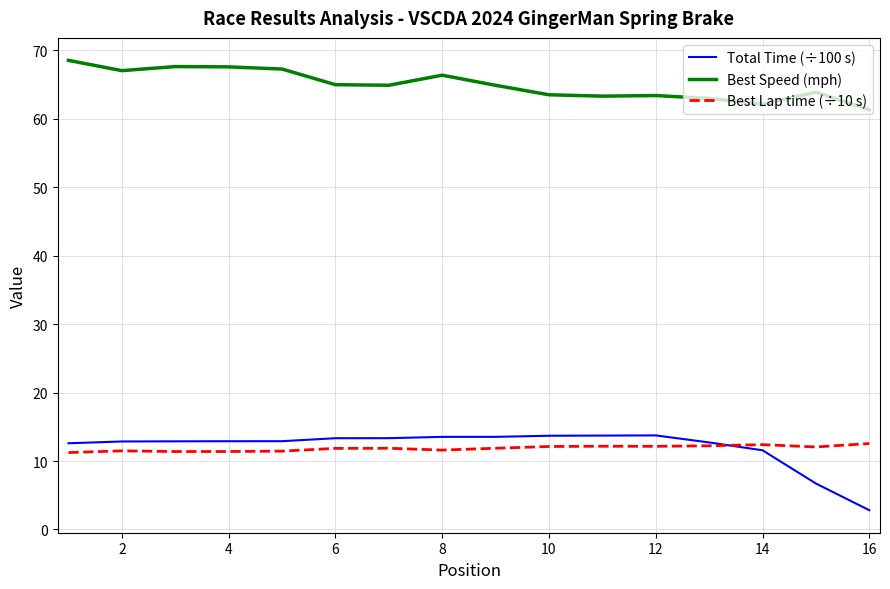

True or false: Best Speed (mph) and Best Lap time (÷10 s) cross at least once.

False